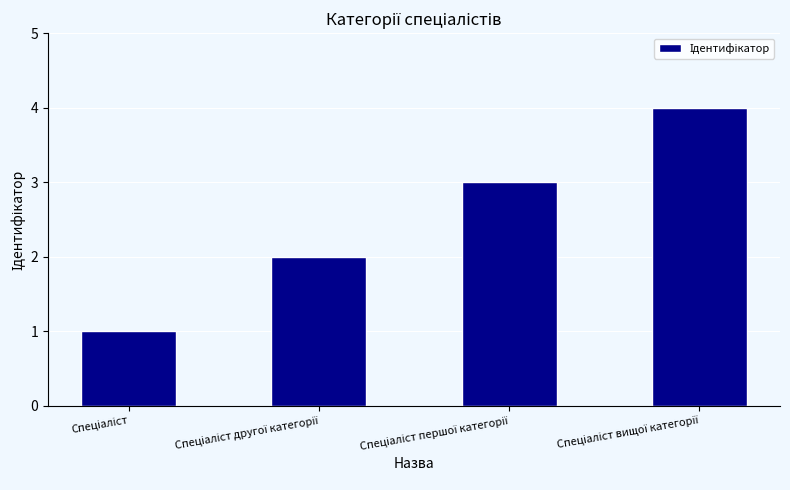

What is the greatest value displayed?

4